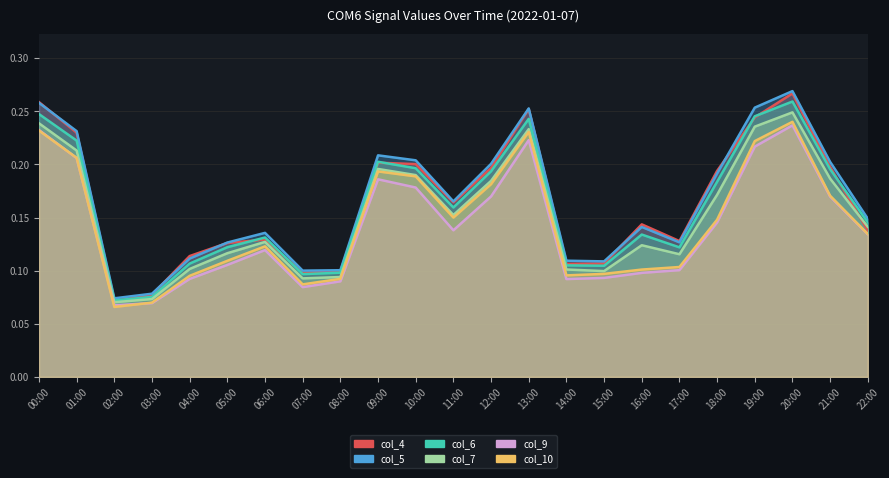

True or false: col_4 has more than 0 points higher than both neighbors.

True